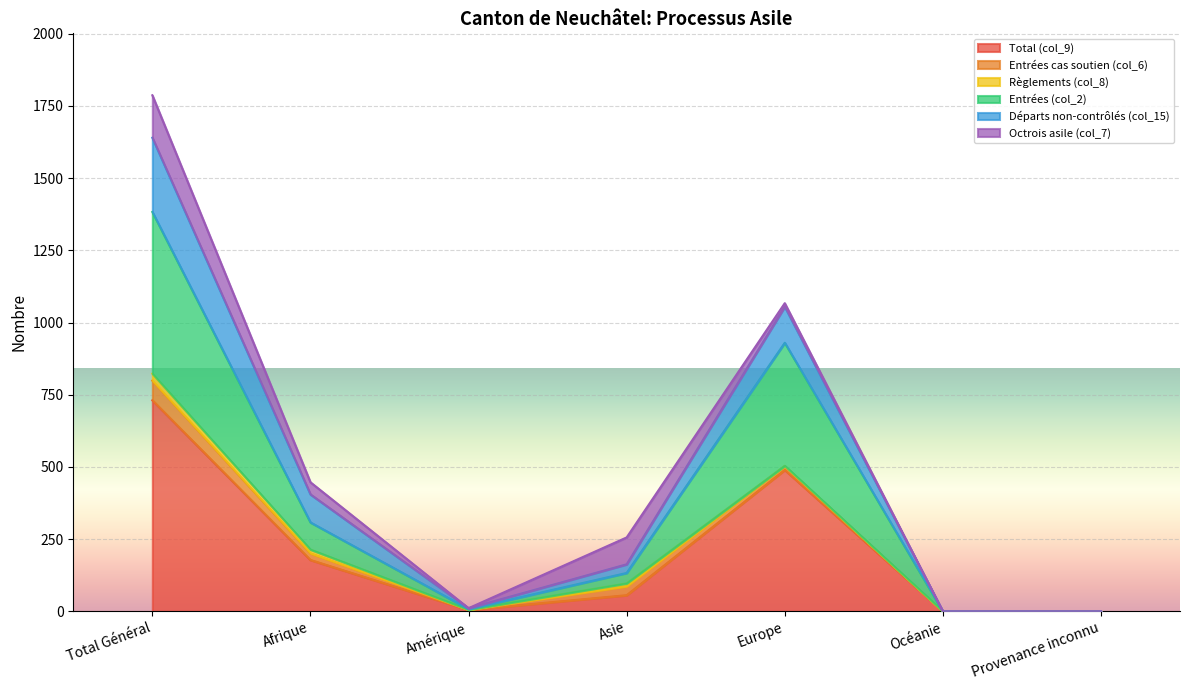

List the labels in order of Départs non-contrôlés (col_15) value, smallest first.

Océanie, Provenance inconnu, Amérique, Asie, Afrique, Europe, Total Général